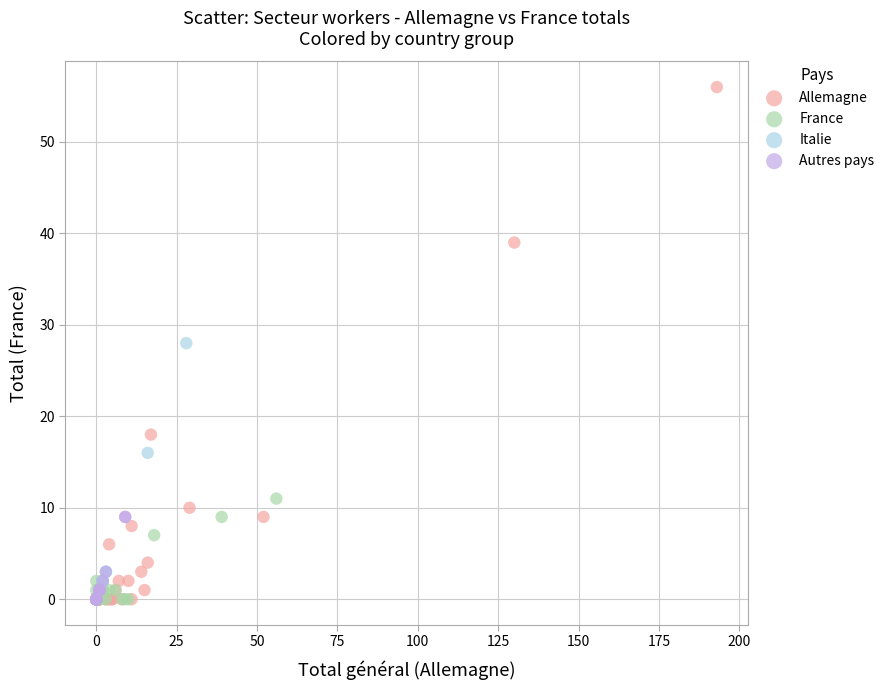

Which series has the largest Y range (max minus min)?

Allemagne